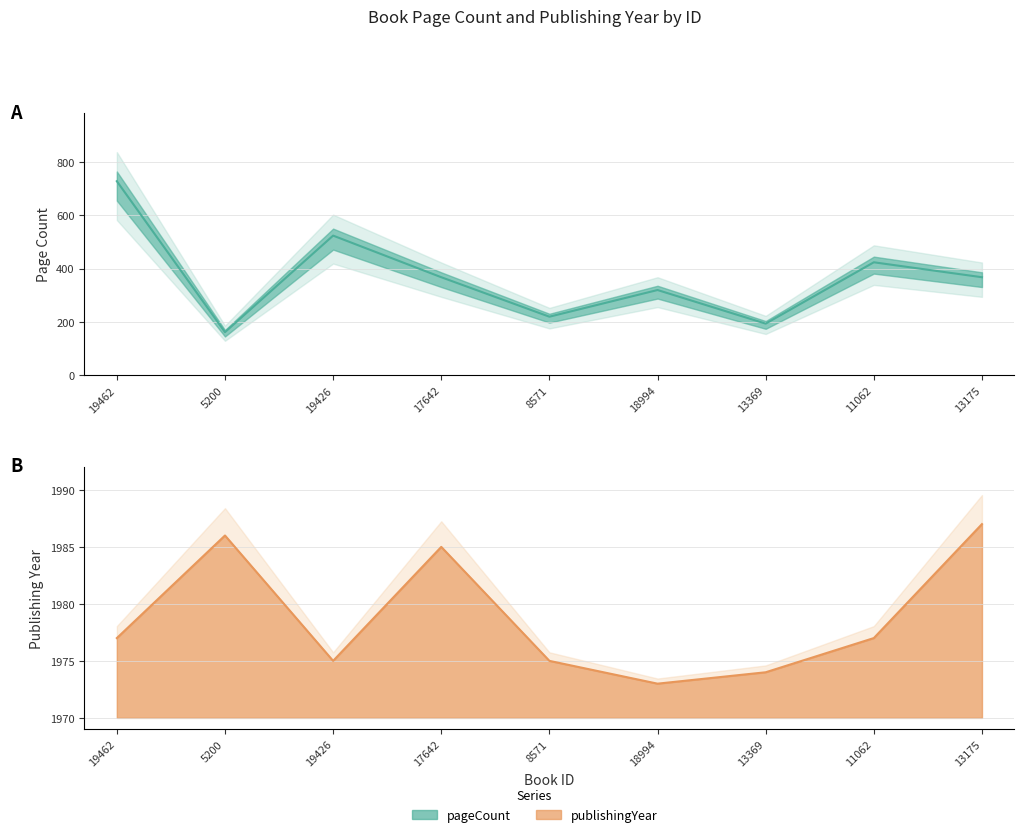

Read the pageCount value at 13175, to the nearest 100.

400